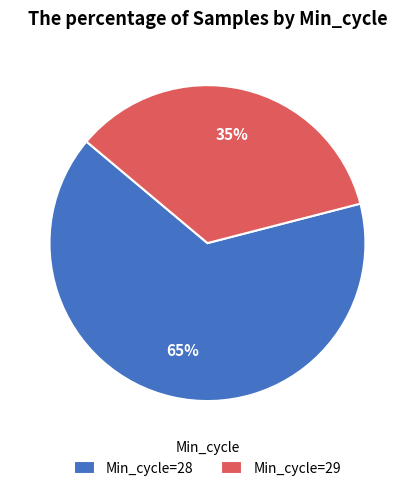

Is the sum of Min_cycle=28 and Min_cycle=29 greater than half?

Yes